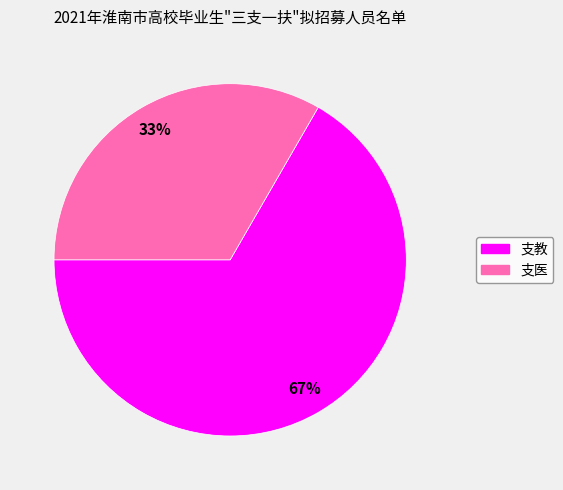

How many slices are in this pie chart?

2